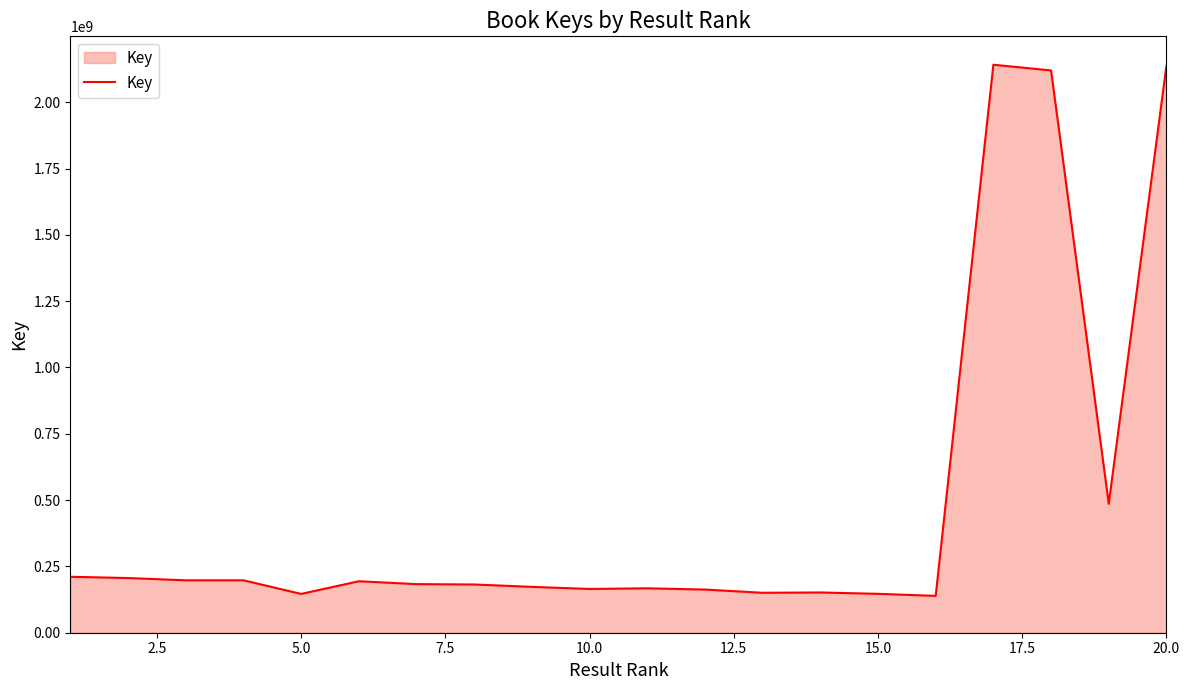

What is the difference between the maximum and minimum values?

2002526547